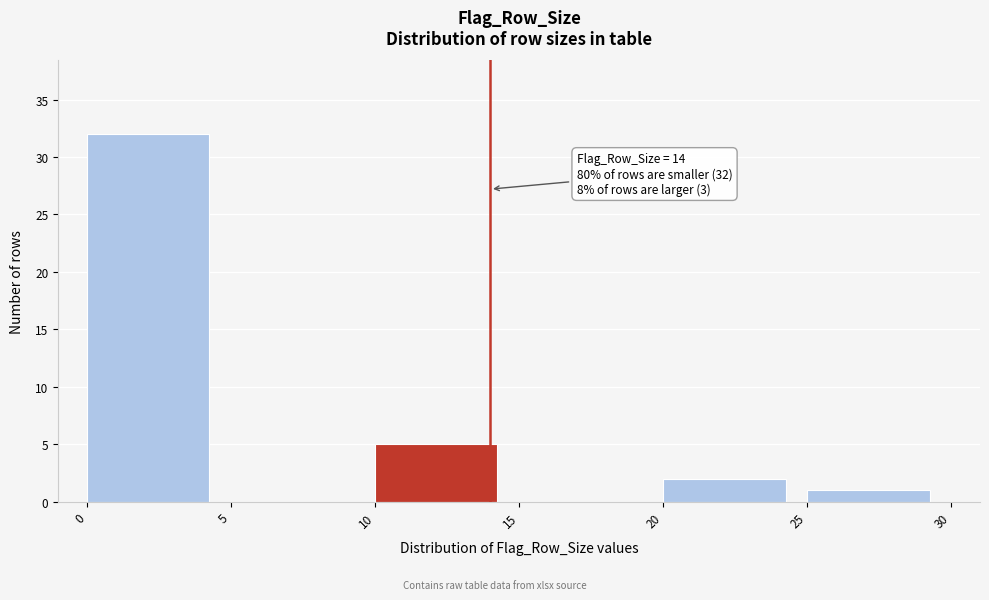

Over which range of the x-axis is the bar tallest?

0 to 5